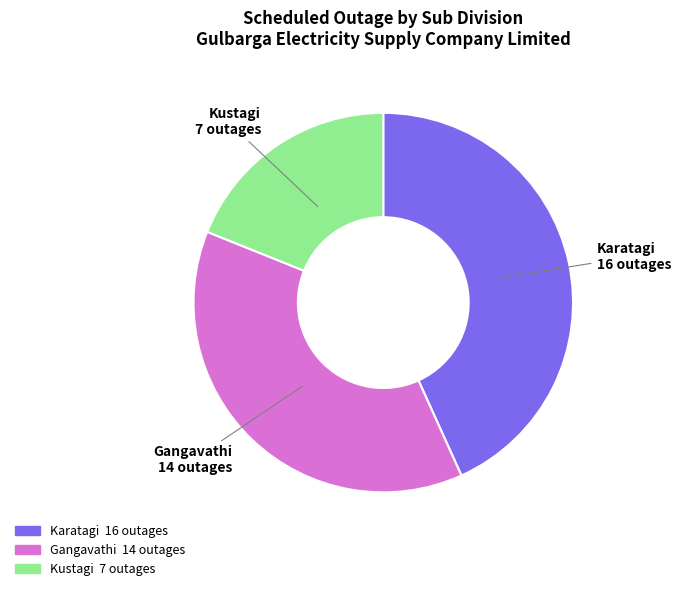

Approximately how many times larger is the value at Kustagi compared to Karatagi?

0.4